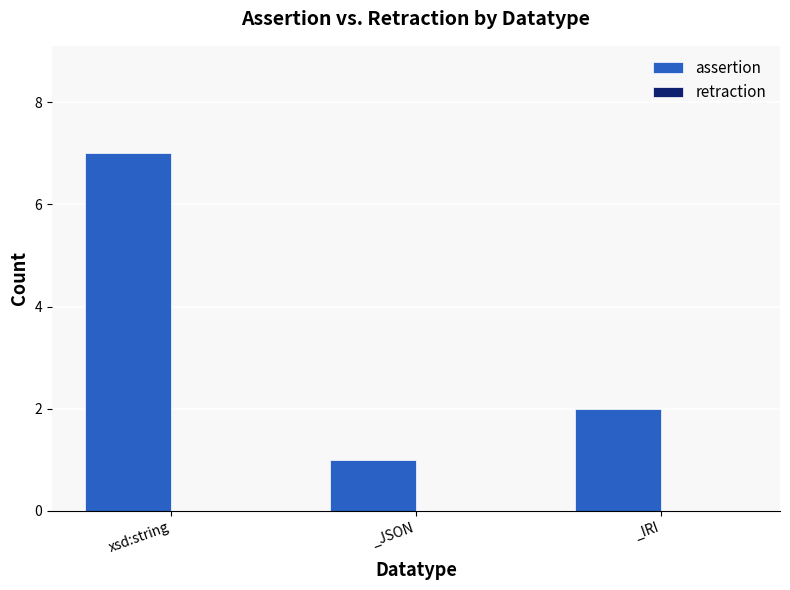

What is the sum of the values at _JSON and _IRI?

3